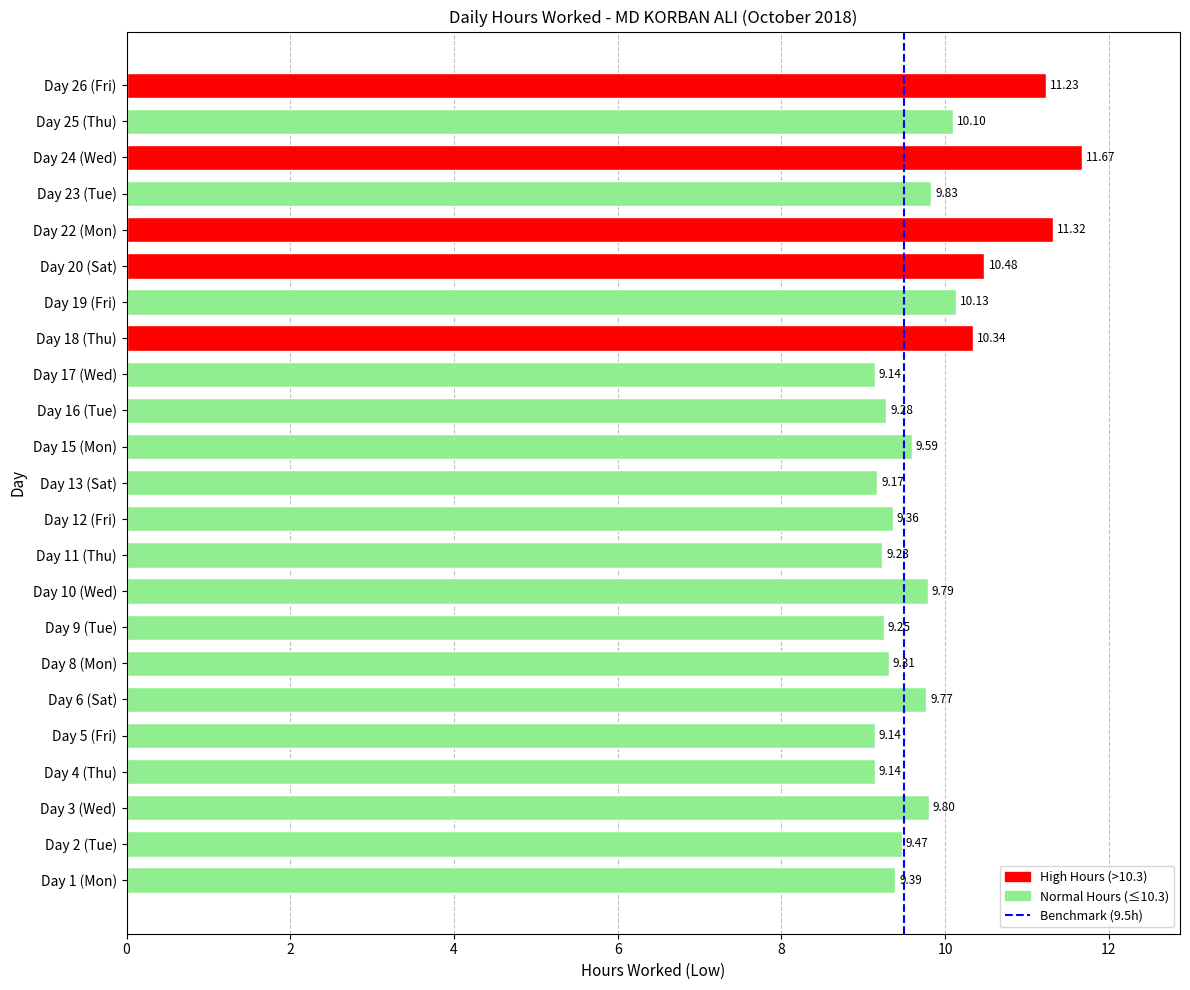

What is the sum of the values at Day 18 (Thu) and Day 26 (Fri)?

21.6